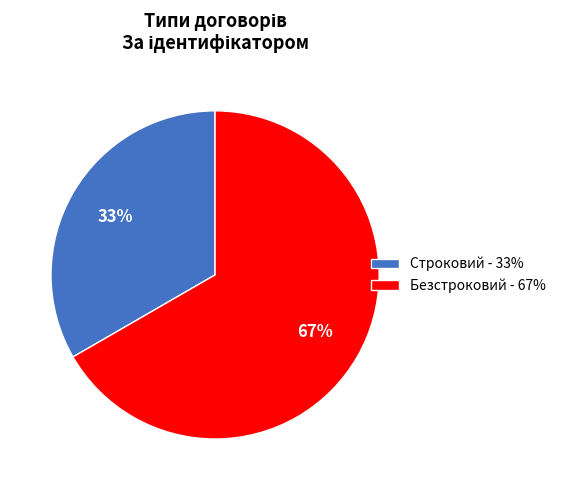

How many segments does this pie chart have?

2